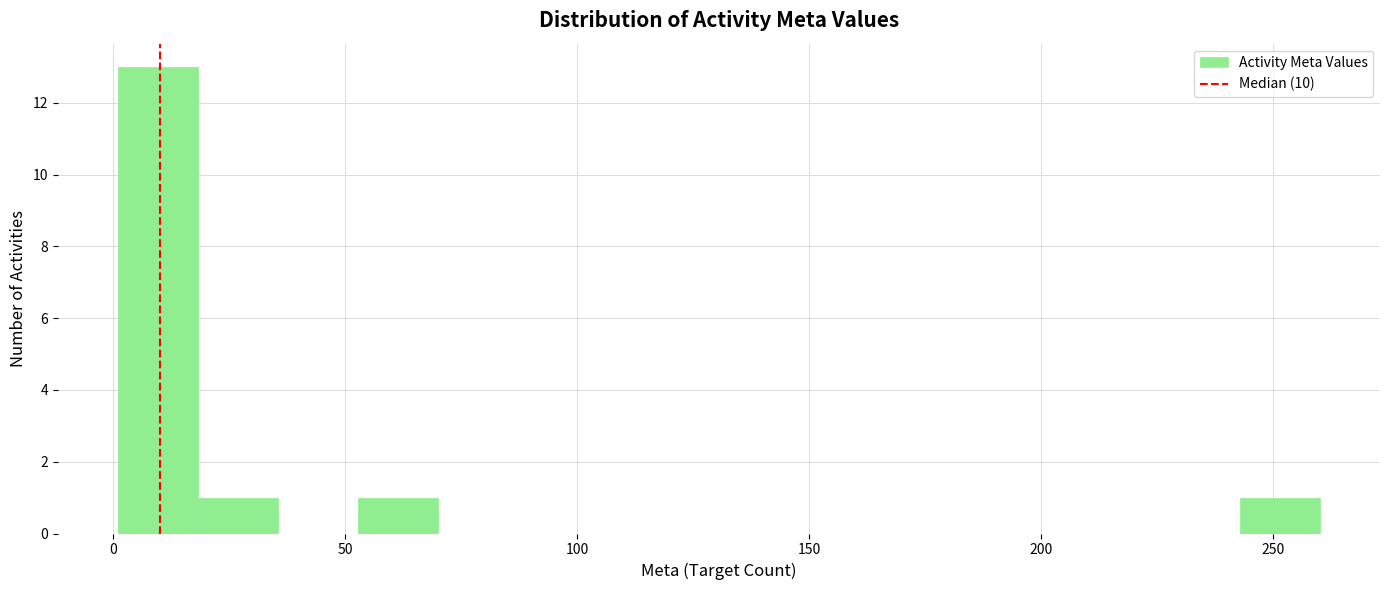

Read against the x-axis, roughly where is the centre of the tallest bar?

10